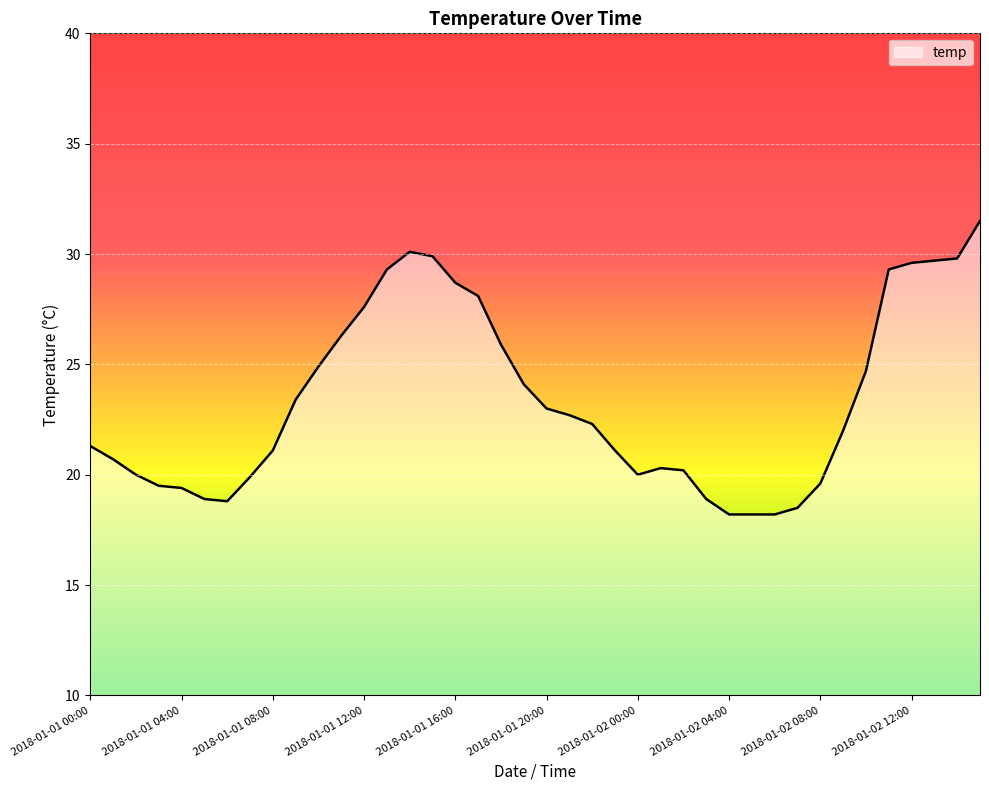

What is the difference between the maximum and minimum values?

13.3